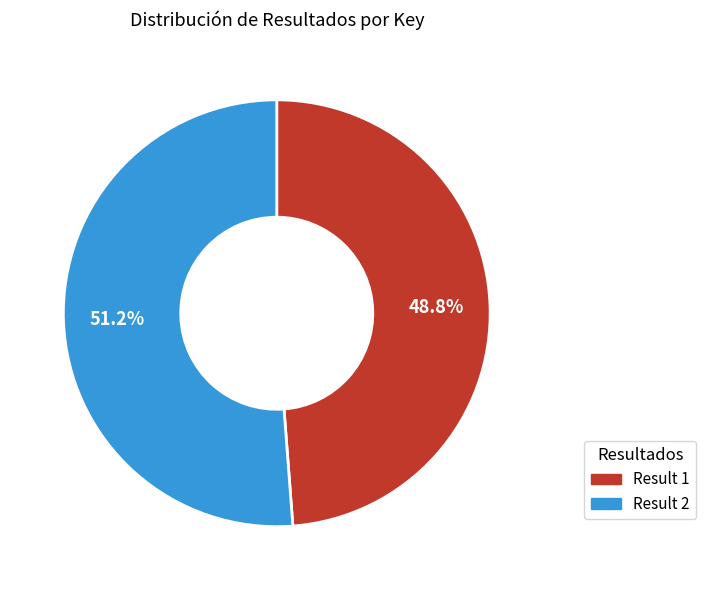

Approximately how many times larger is the value at Result 2 compared to Result 1?

1.0